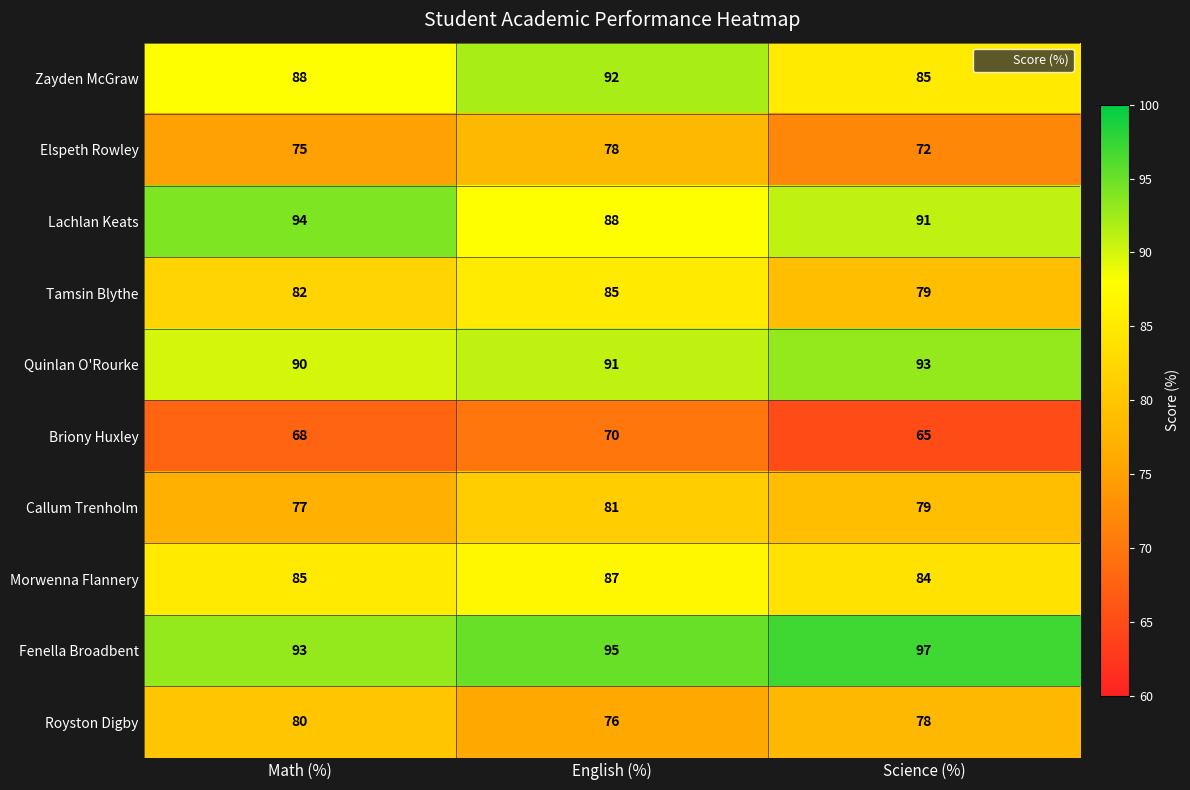

Is it true that Elspeth Rowley equals 48 at Math (%)?

False